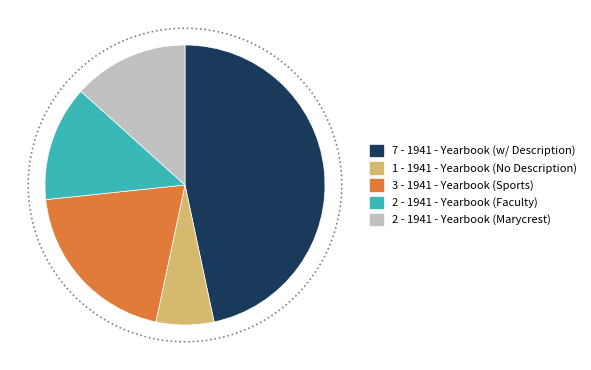

Is it true that 1941 is 7% of the pie?

True